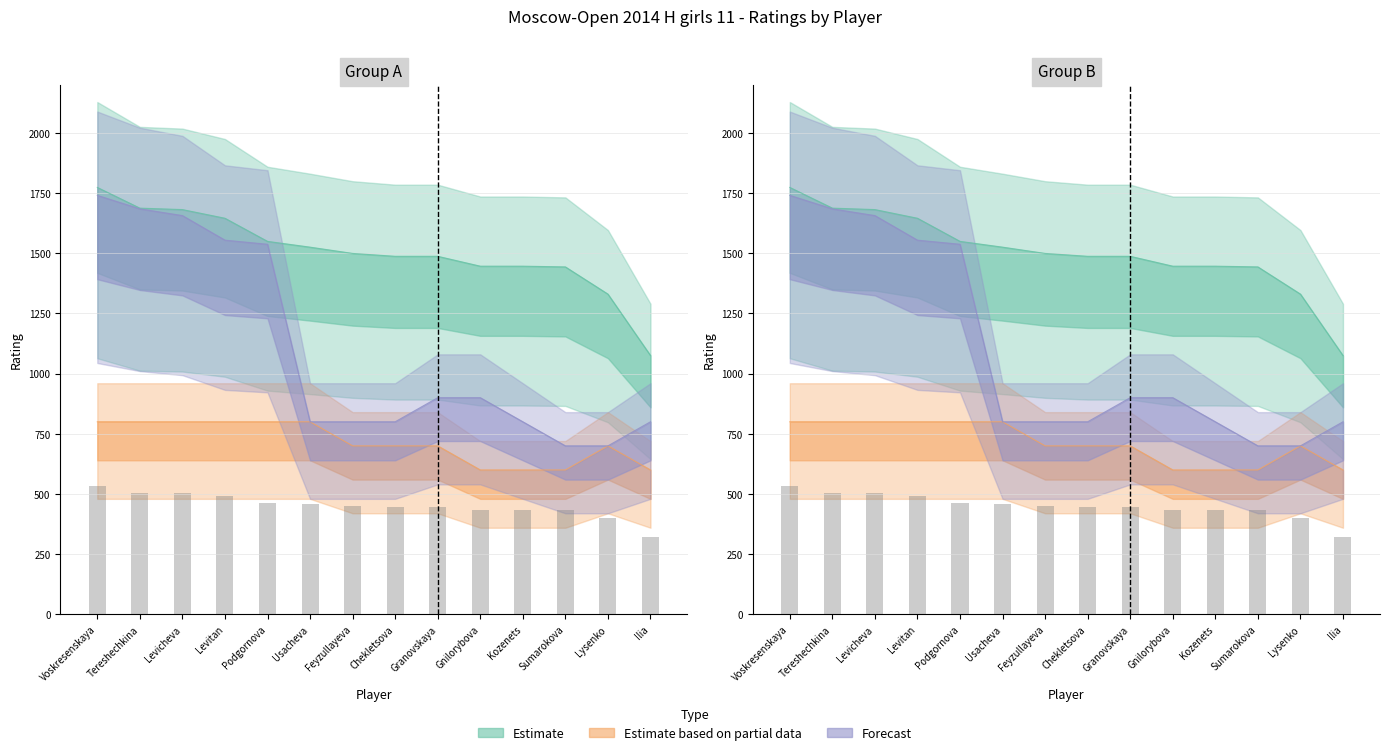

What is the approximate value of Estimate at Ilia?

322.5